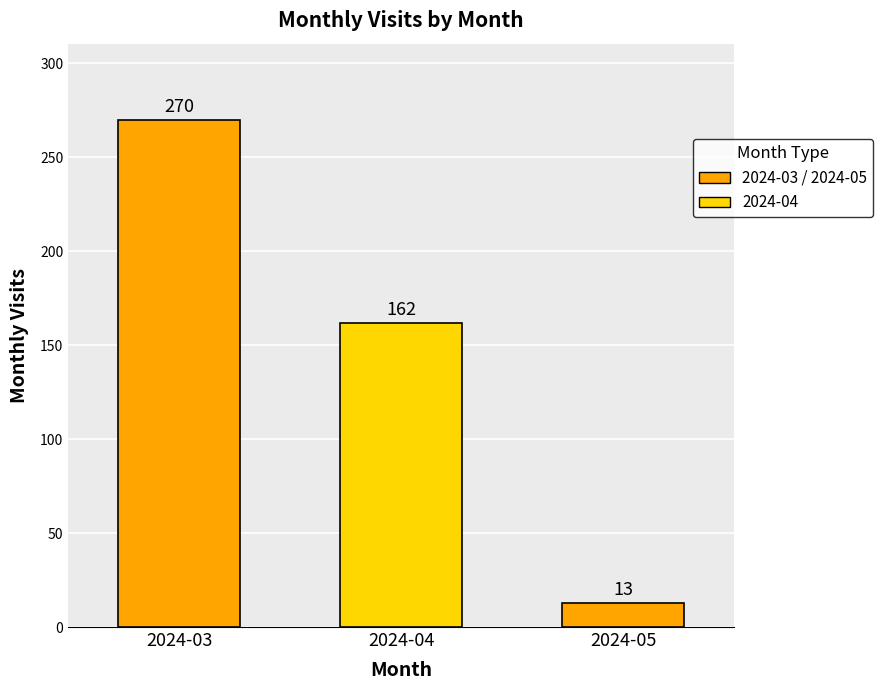

What is the difference between the maximum and minimum values?

257